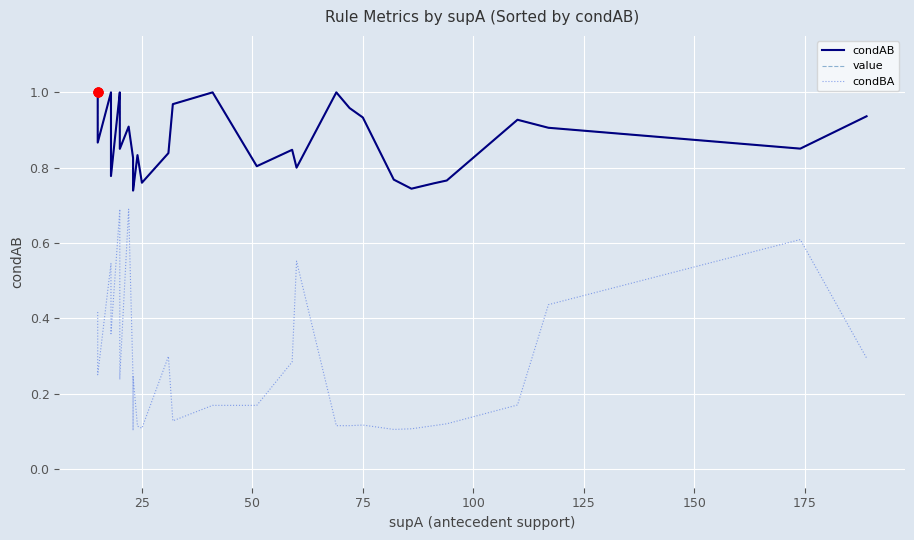

What are all the series names shown in the legend?

condAB, value, condBA